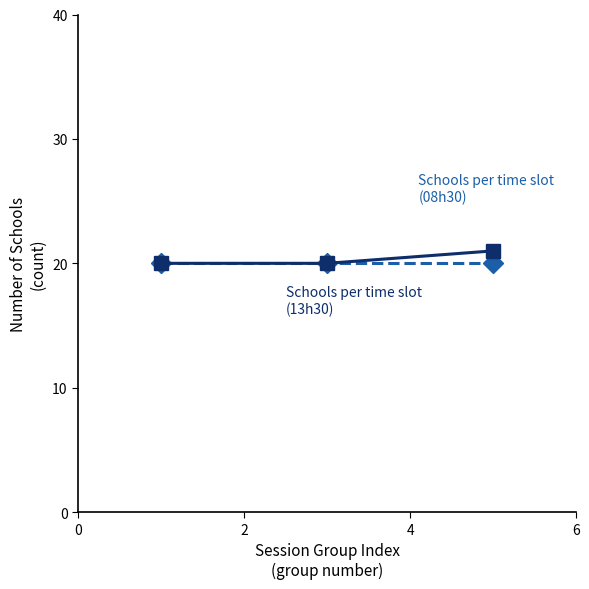

What is the maximum value shown in the chart?

21